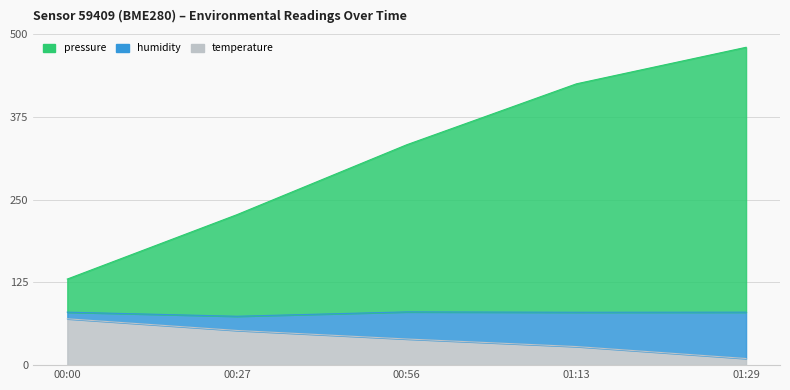

Does the chart display data point markers on the line(s)?

No